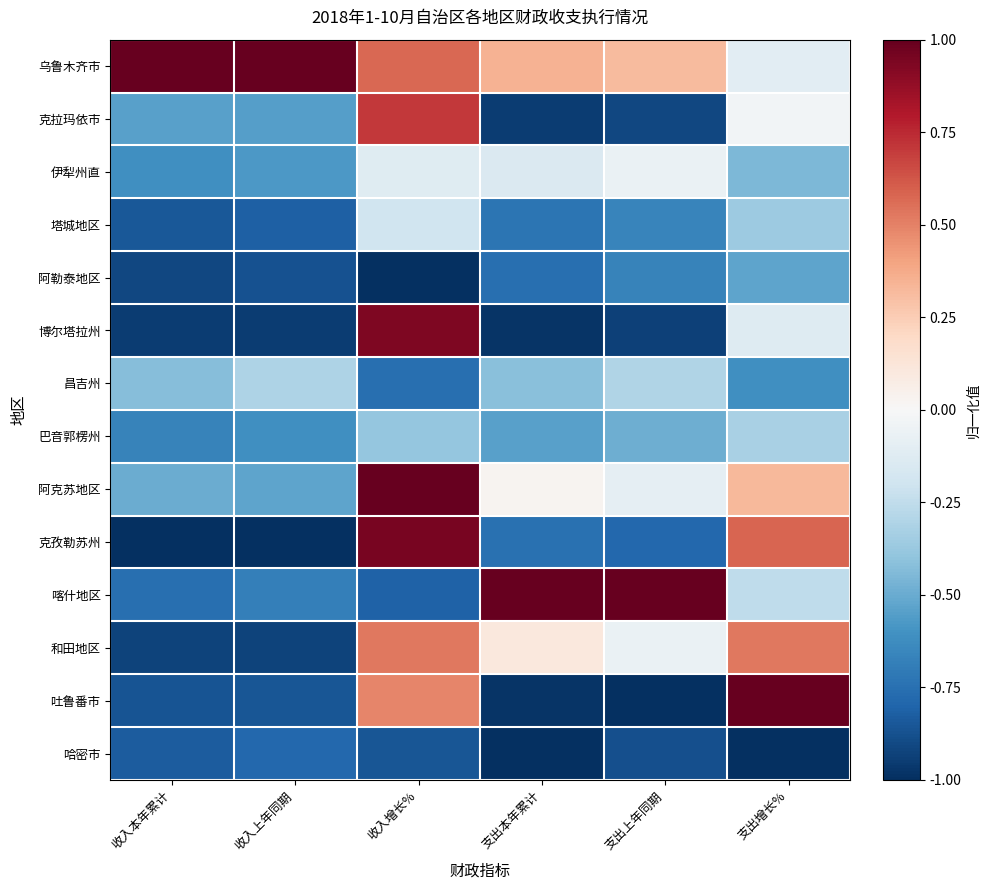

Between 支出本年累计 and 收入增长%, which is larger?

收入增长%